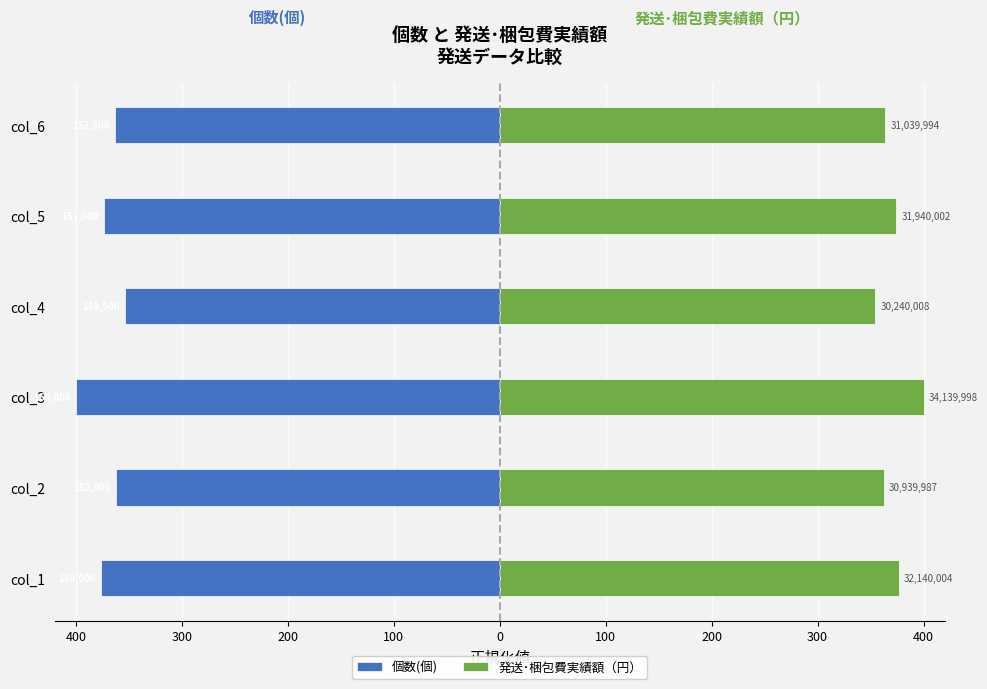

What is the average value of the 個数(個) series?

-371.4